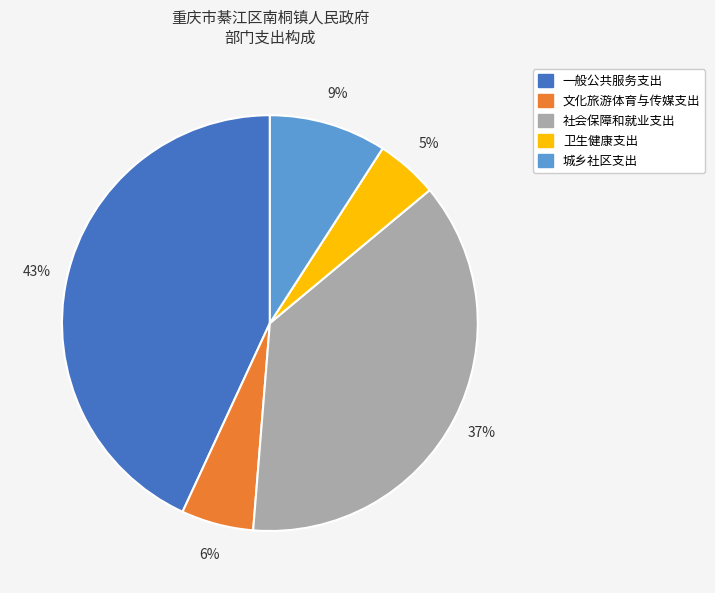

Between 社会保障和就业支出 and 文化旅游体育与传媒支出, which is larger?

社会保障和就业支出